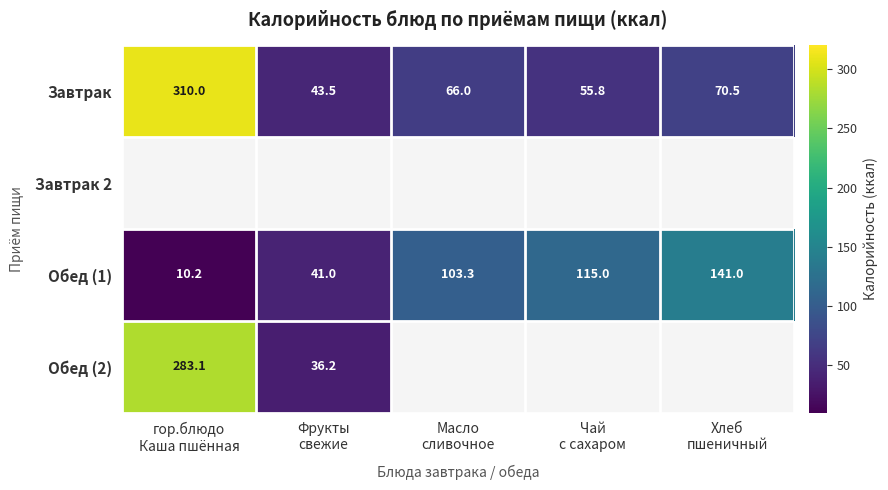

Count the number of data series in this chart.

4